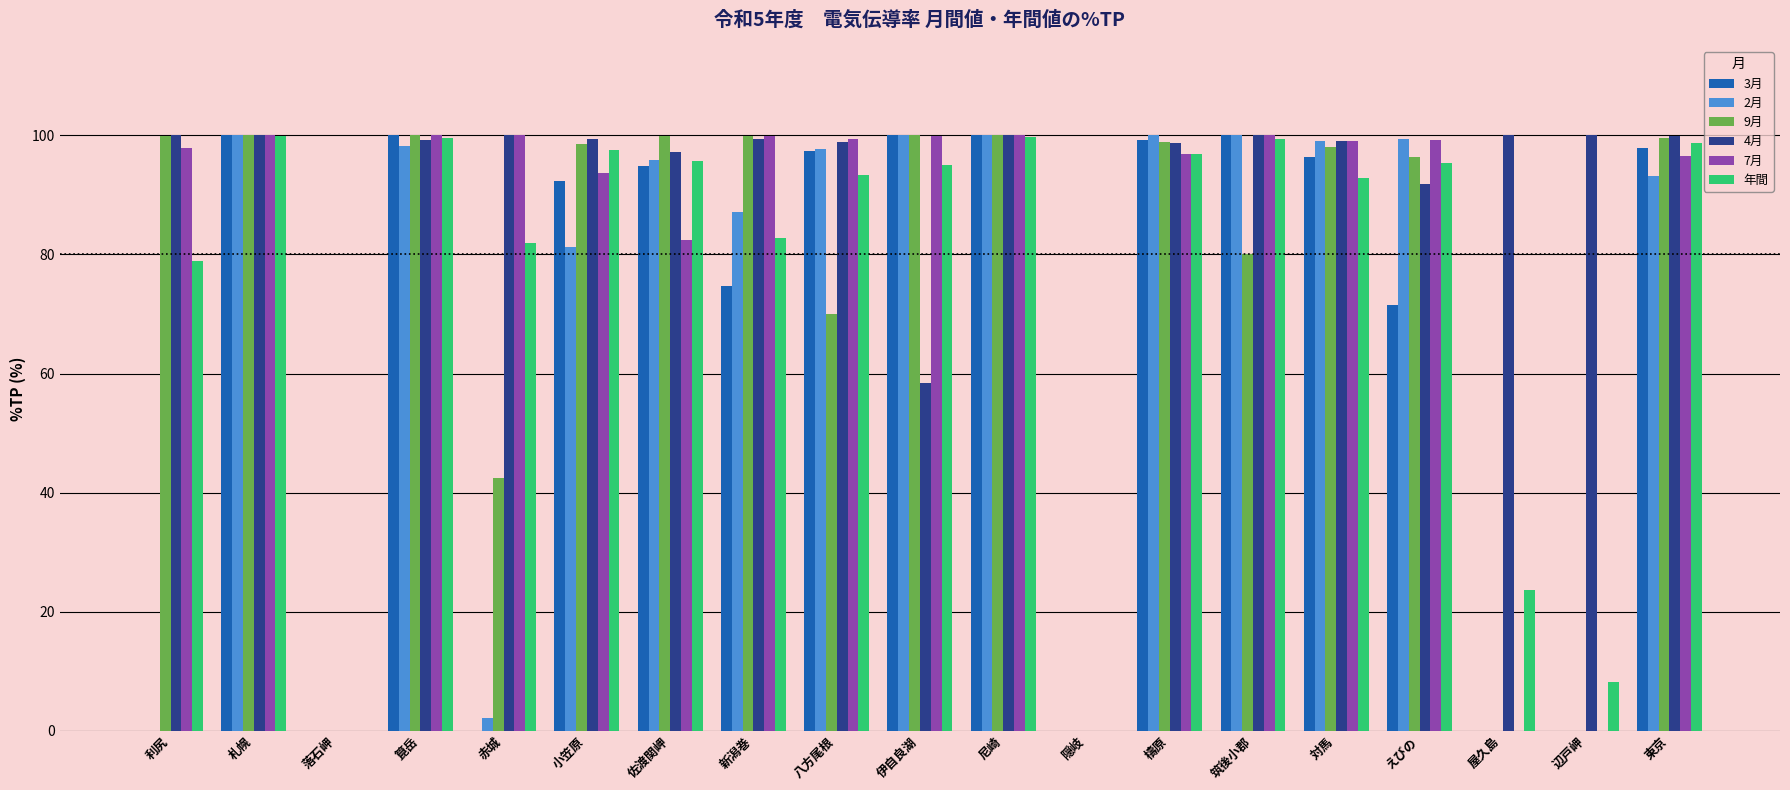

How many groups of bars are there?

19